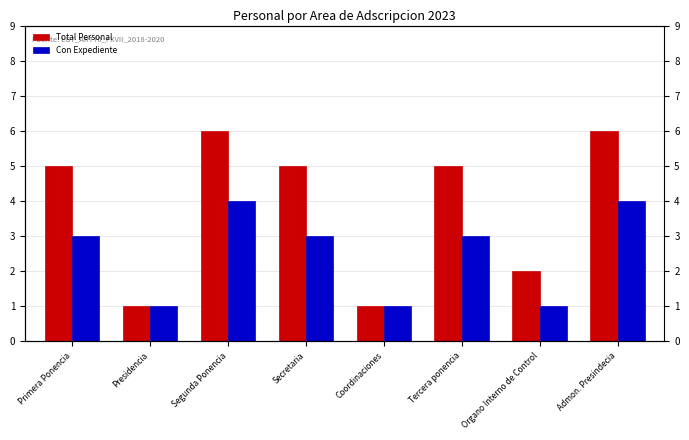

Reading left to right, transcribe all the data shown in this chart.

Total Personal: Primera Ponencia=5	Presidencia=1	Segunda Ponencia=6	Secretaria=5	Coordinaciones=1	Tercera ponencia=5	Organo Interno de Control=2	Admon. Presindecia=6
Con Expediente: Primera Ponencia=3	Presidencia=1	Segunda Ponencia=4	Secretaria=3	Coordinaciones=1	Tercera ponencia=3	Organo Interno de Control=1	Admon. Presindecia=4